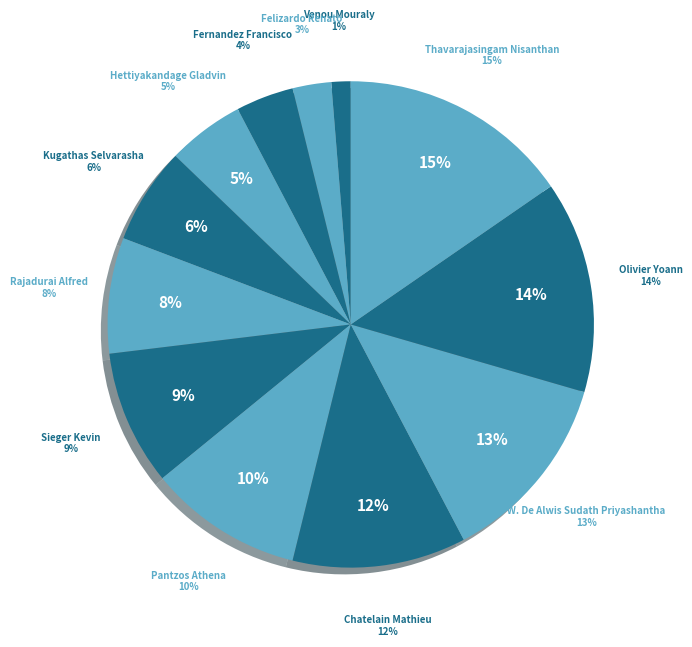

Rank the categories by value from lowest to highest.

Venou Mouraly, Felizardo Renato, Fernandez Francisco, Hettiyakandage Gladvin, Kugathas Selvarasha, Rajadurai Alfred, Sieger Kevin, Pantzos Athena, Chatelain Mathieu, W. De Alwis Sudath Priyashantha, Olivier Yoann, Thavarajasingam Nisanthan